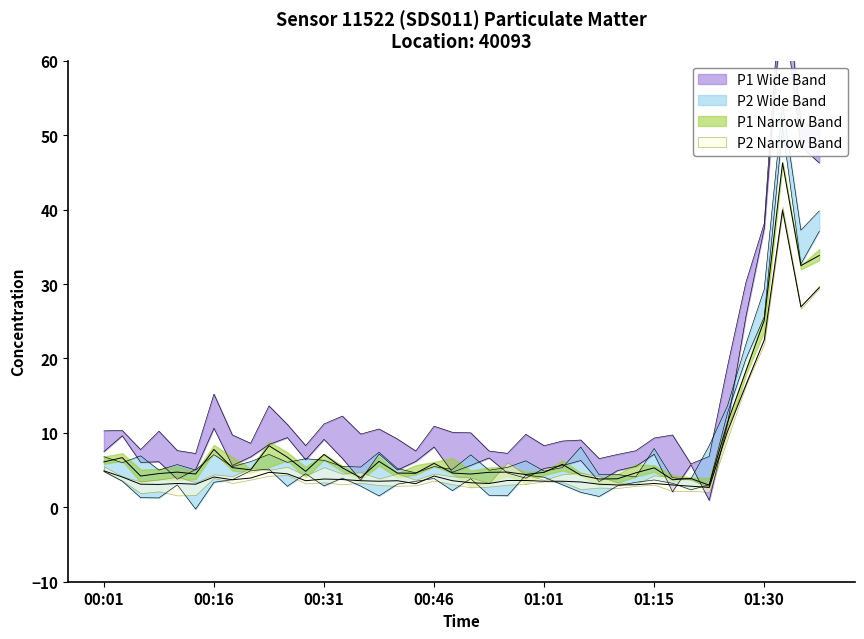

At which category does P2 reach its first local valley?

00:09